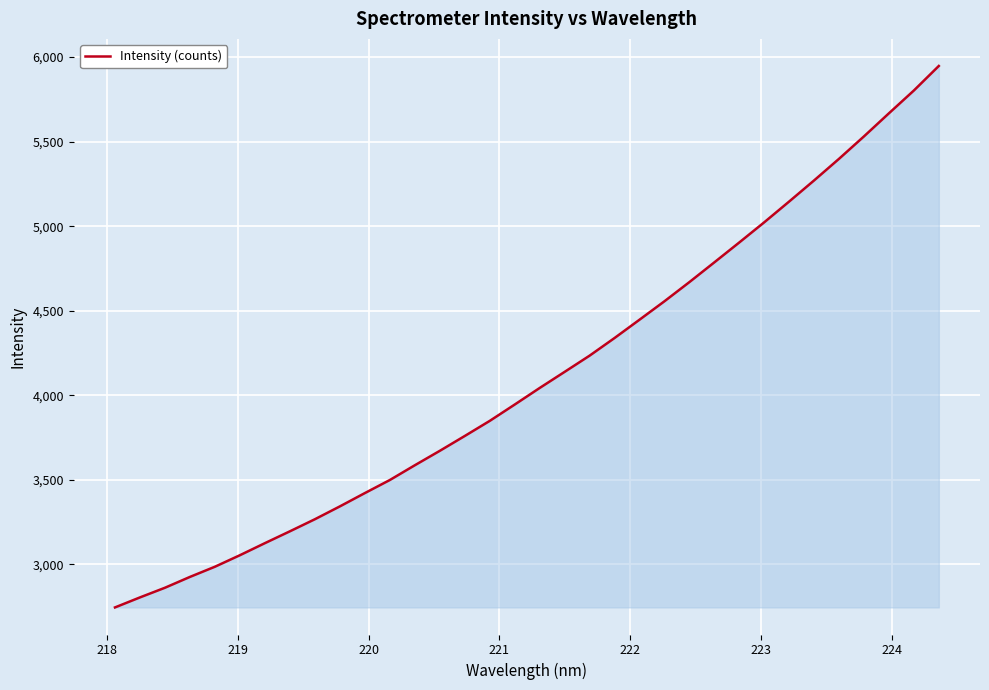

What is the difference between the maximum and minimum values?

3201.4